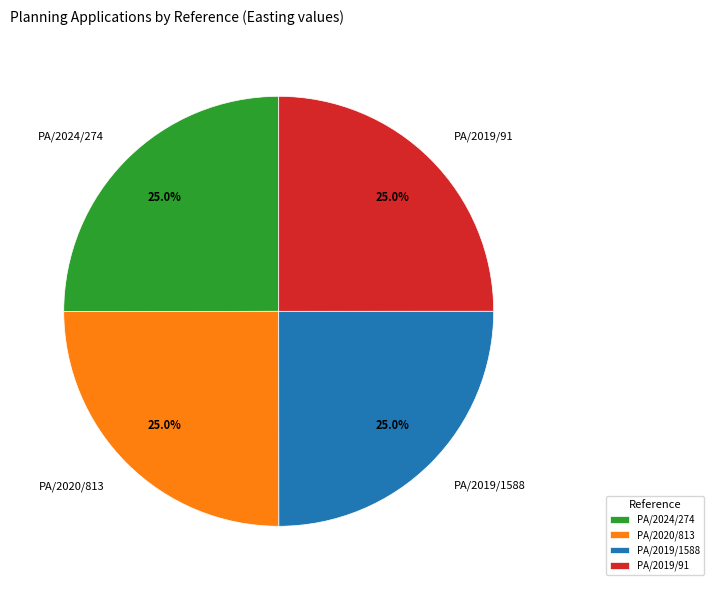

Does PA/2019/91 represent more than half of the total?

No